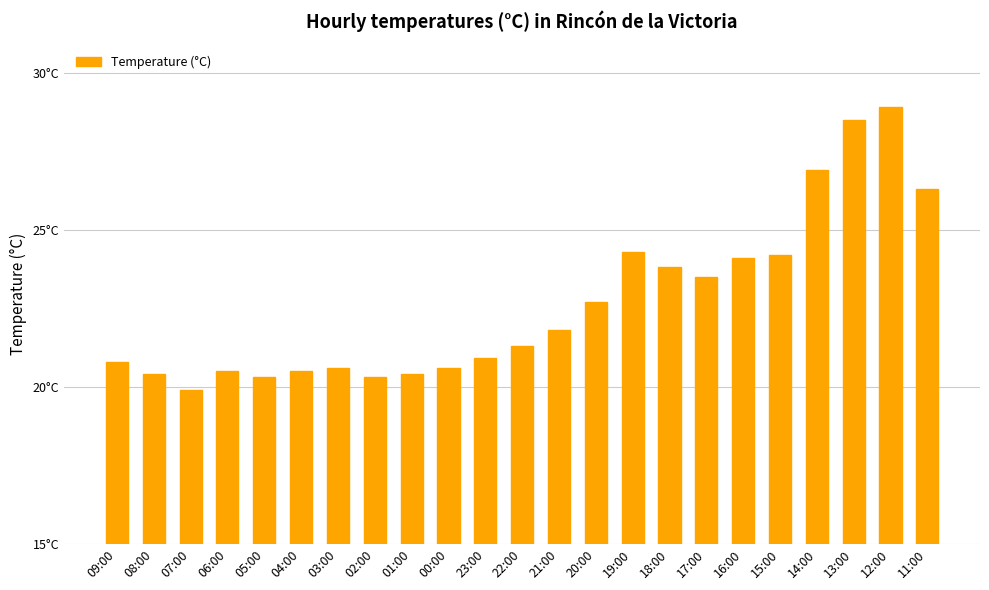

List the labels in order of value, largest first.

12:00, 13:00, 14:00, 11:00, 19:00, 15:00, 16:00, 18:00, 17:00, 20:00, 21:00, 22:00, 23:00, 09:00, 03:00, 00:00, 06:00, 04:00, 08:00, 01:00, 05:00, 02:00, 07:00